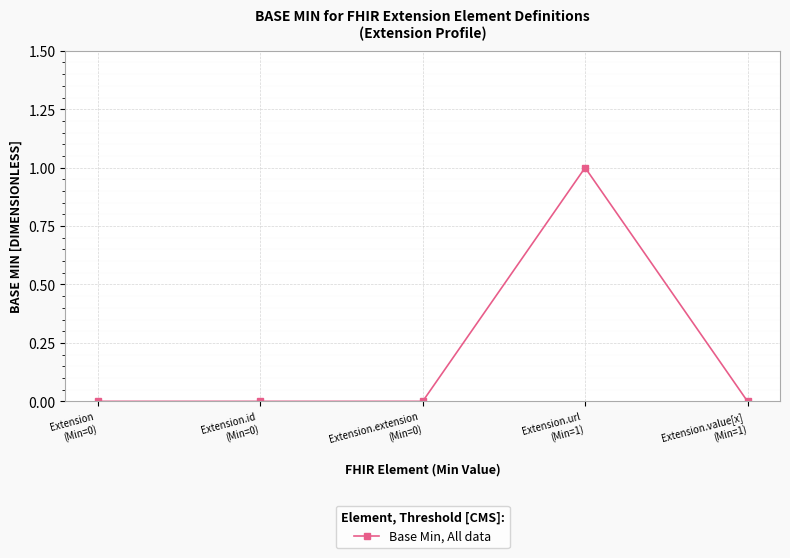

What is the value of the 4th point from the left?

1